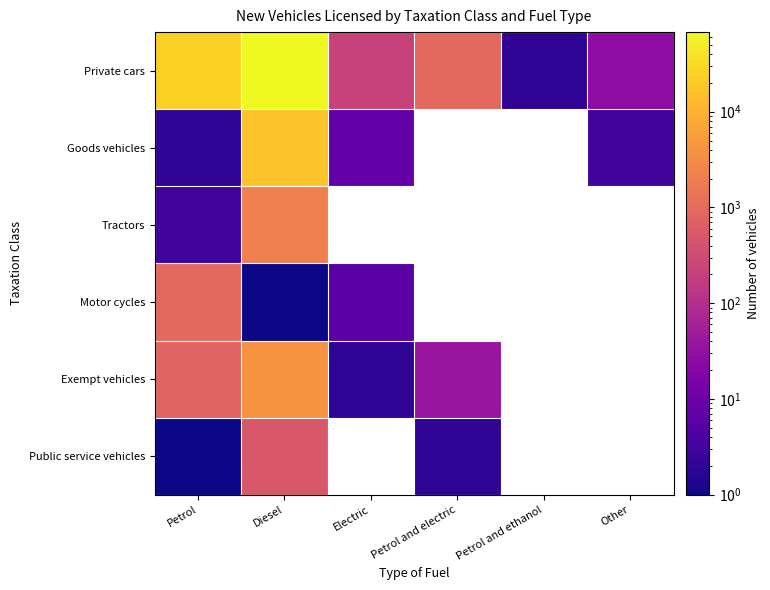

Which series has the largest range (max minus min)?

Private cars